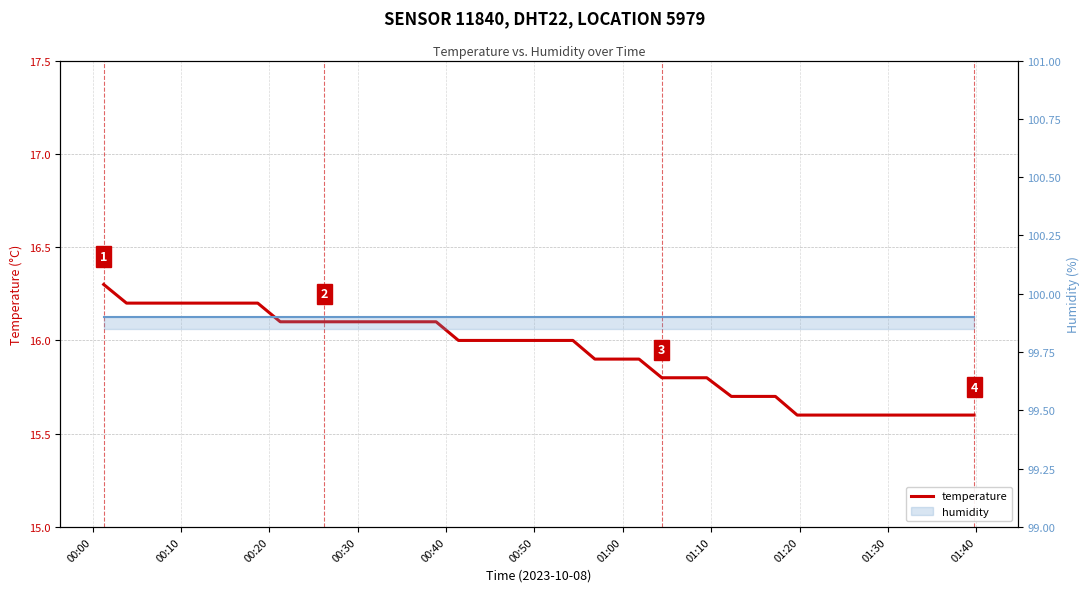

Which series has the largest total across all categories?

humidity